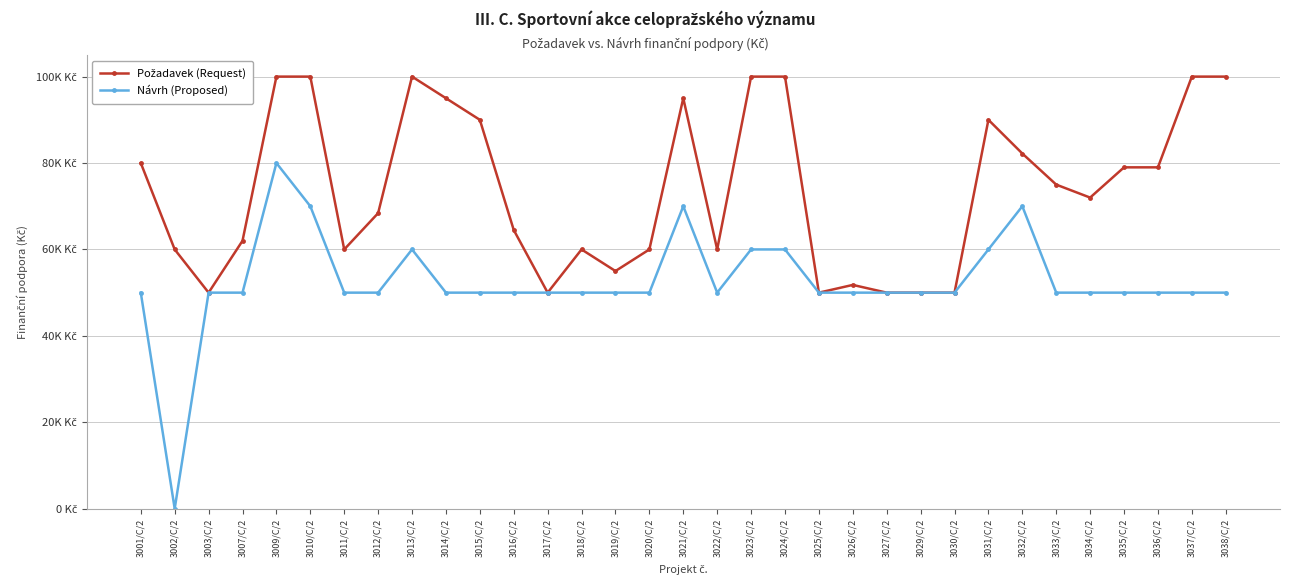

True or false: Požadavek (Request) and Návrh (Proposed) cross at least once.

False